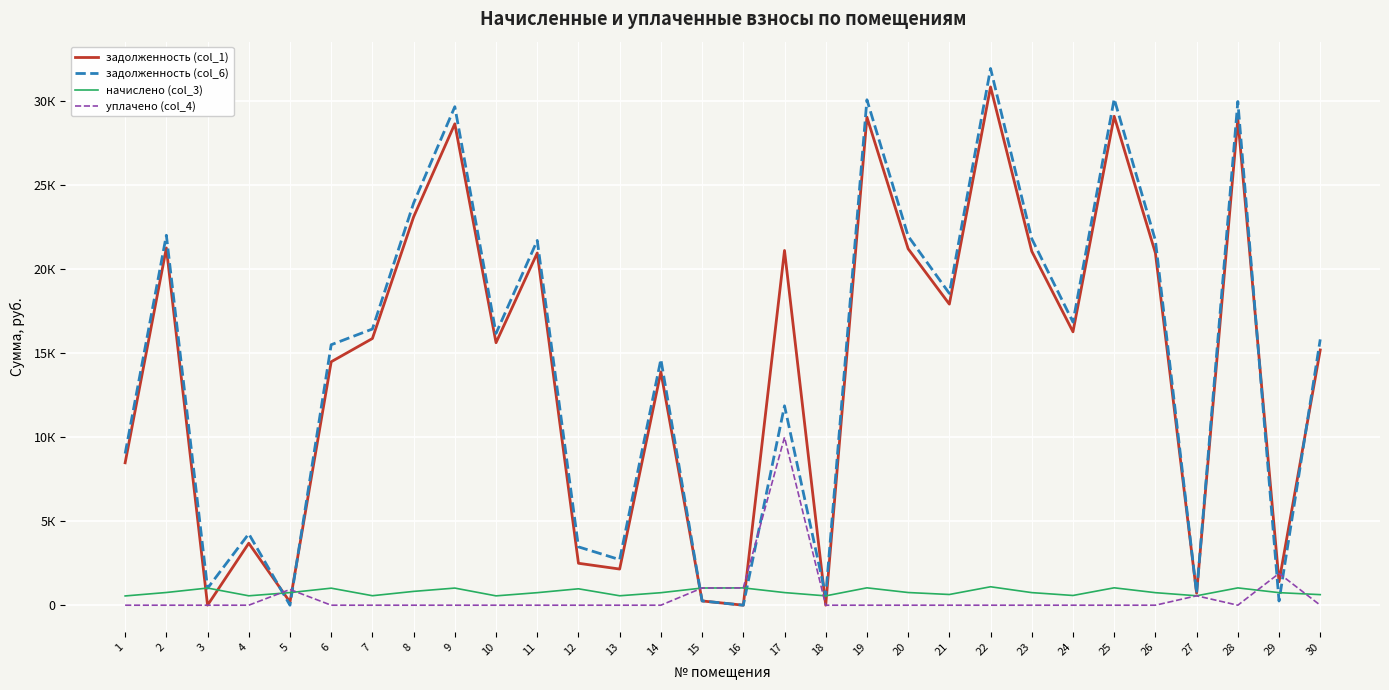

Reading left to right, list all the values displayed in this chart.

задолженность (col_1): 1=8478.9	2=21271.0	3=0.0	4=3691.6	5=185.7	6=14493.8	7=15878.3	8=23118.5	9=28661.0	10=15628.7	11=20971.4	12=2496.6	13=2152.4	14=13892.6	15=253.7	16=0.3	17=21121.2	18=0.0	19=29060.5	20=21221.2	21=17925.7	22=30857.9	23=21071.4	24=16277.8	25=29110.3	26=20971.4	27=714.4	28=28960.6	29=1392.6	30=15198.0
задолженность (col_6): 1=9029.5	2=22027.5	3=1008.7	4=4251.1	5=0.0	6=15507.8	7=16443.1	8=23940.8	9=29680.5	10=16184.6	11=21717.4	12=3473.4	13=2713.7	14=14636.8	15=253.7	16=0.0	17=11872.5	18=555.6	19=30094.1	20=21976.0	21=18563.3	22=31955.5	23=21820.9	24=16856.7	25=30145.7	26=21717.4	27=715.6	28=29990.6	29=249.2	30=15826.7
начислено (col_3): 1=550.6	2=756.6	3=1021.2	4=559.4	5=749.5	6=1014.1	7=564.8	8=822.3	9=1019.4	10=555.9	11=745.9	12=976.8	13=561.2	14=744.1	15=1023.0	16=1030.1	17=751.3	18=555.9	19=1033.6	20=754.8	21=637.6	22=1097.6	23=749.5	24=579.0	25=1035.4	26=745.9	27=561.2	28=1030.1	29=747.7	30=628.7
уплачено (col_4): 1=0.0	2=0.0	3=0.0	4=0.0	5=936.4	6=0.0	7=0.0	8=0.0	9=0.0	10=0.0	11=0.0	12=0.0	13=0.0	14=0.0	15=1023.0	16=1030.8	17=10000.0	18=0.0	19=0.0	20=0.0	21=0.0	22=0.0	23=0.0	24=0.0	25=0.0	26=0.0	27=560.0	28=0.0	29=1891.0	30=0.0